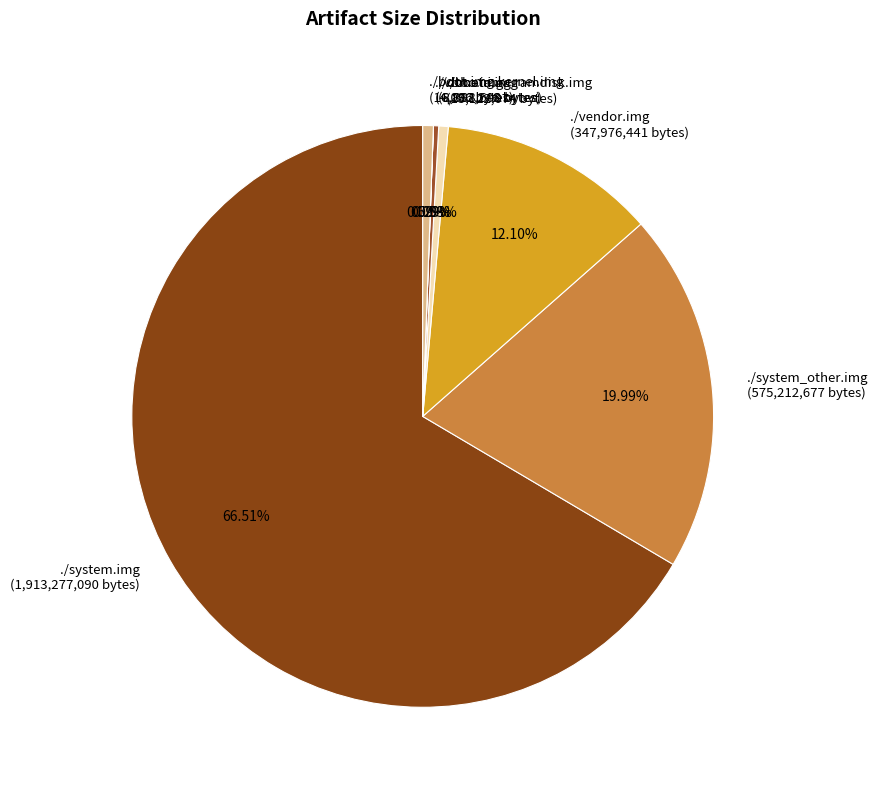

What is the total percentage of ./system_other.img and ./boot.img.kernel.img?

20.6%